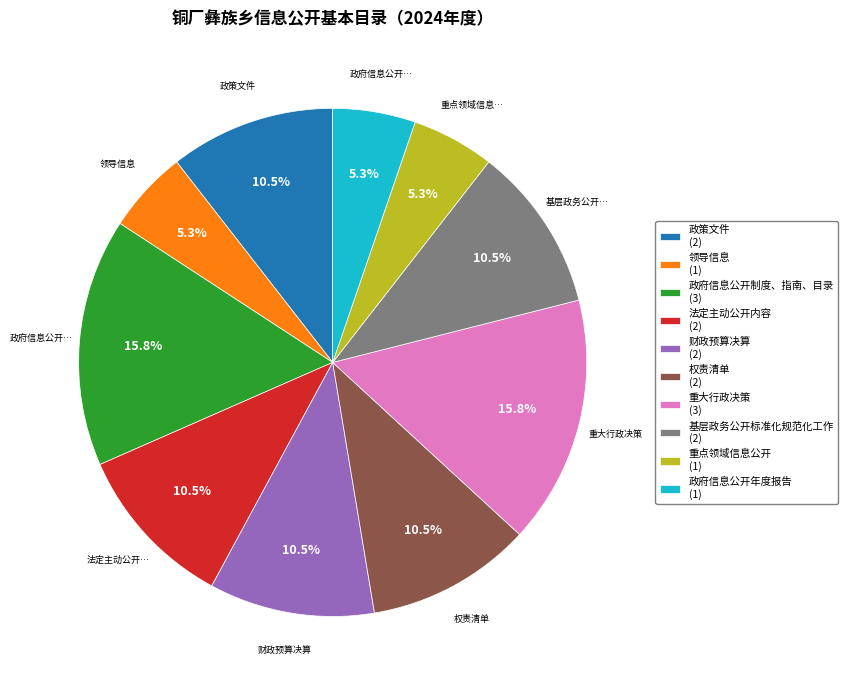

How many segments does this pie chart have?

10